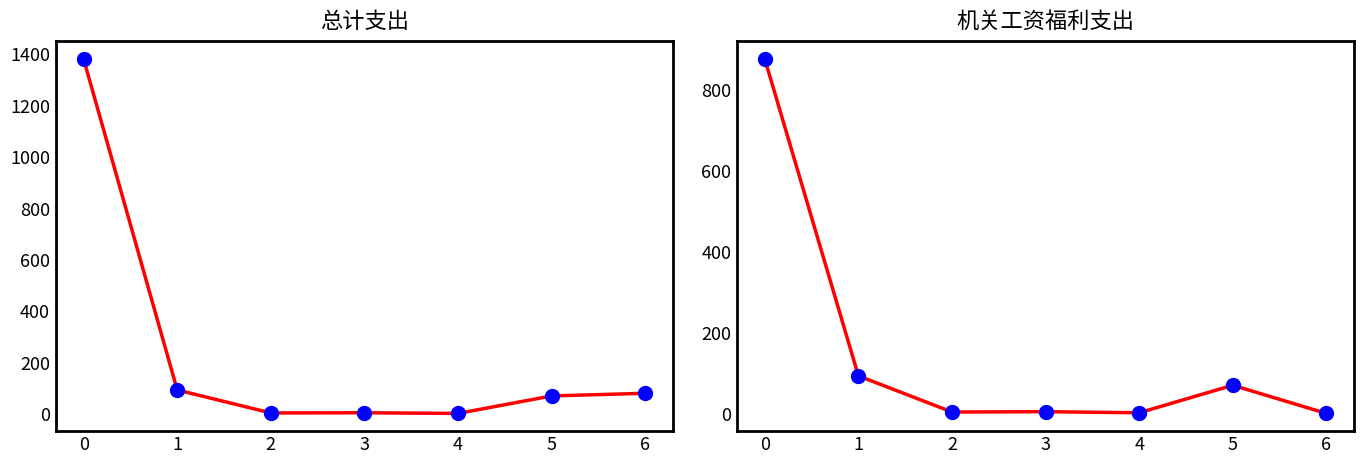

Which series contains the highest Y value?

总计